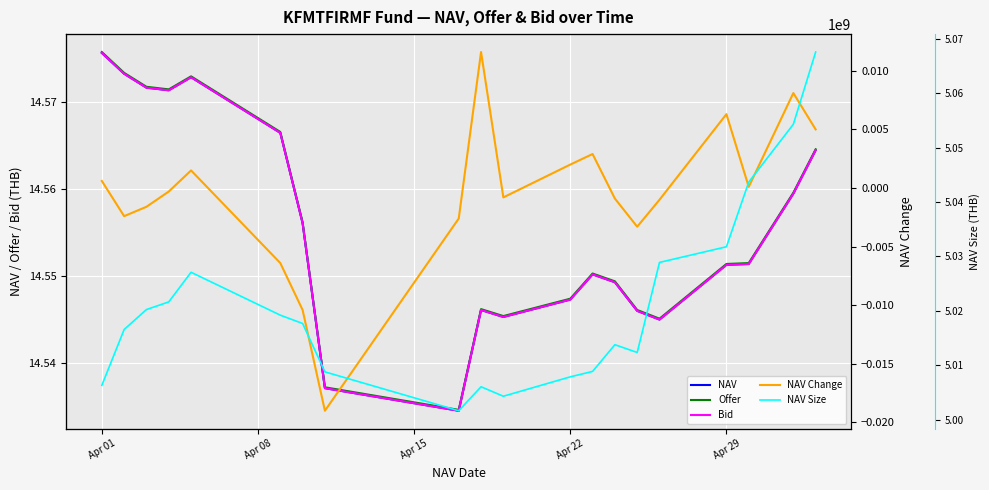

Does the chart display data point markers on the line(s)?

No